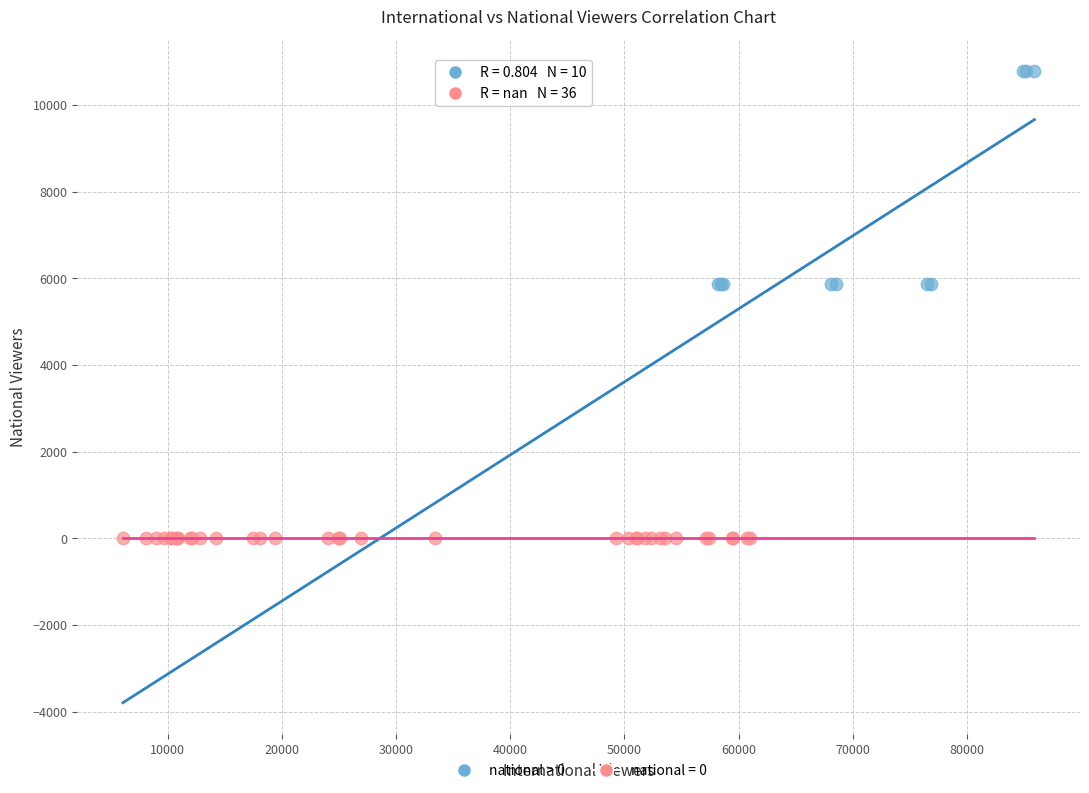

Which series contains the lowest Y value?

national = 0